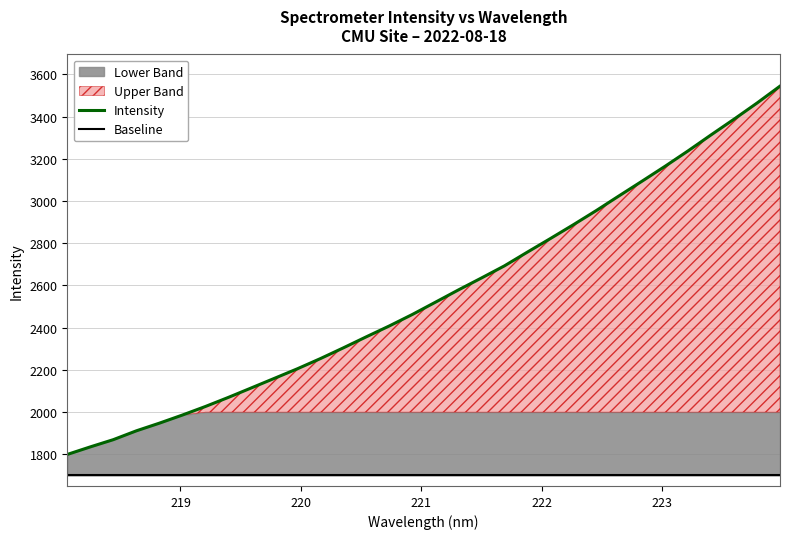

Reading left to right, extract all data points from this chart.

Intensity: 1799.4	1835.2	1869.5	1911.3	1947.6	1986.0	2026.6	2069.8	2114.8	2160.0	2205.3	2253.6	2304.6	2357.0	2408.5	2462.7	2520.7	2578.8	2635.3	2692.7	2758.0	2822.2	2887.7	2954.9	3025.3	3094.8	3165.2	3238.2	3313.8	3388.2	3464.7	3544.7
Baseline: 1700.0	1700.0	1700.0	1700.0	1700.0	1700.0	1700.0	1700.0	1700.0	1700.0	1700.0	1700.0	1700.0	1700.0	1700.0	1700.0	1700.0	1700.0	1700.0	1700.0	1700.0	1700.0	1700.0	1700.0	1700.0	1700.0	1700.0	1700.0	1700.0	1700.0	1700.0	1700.0